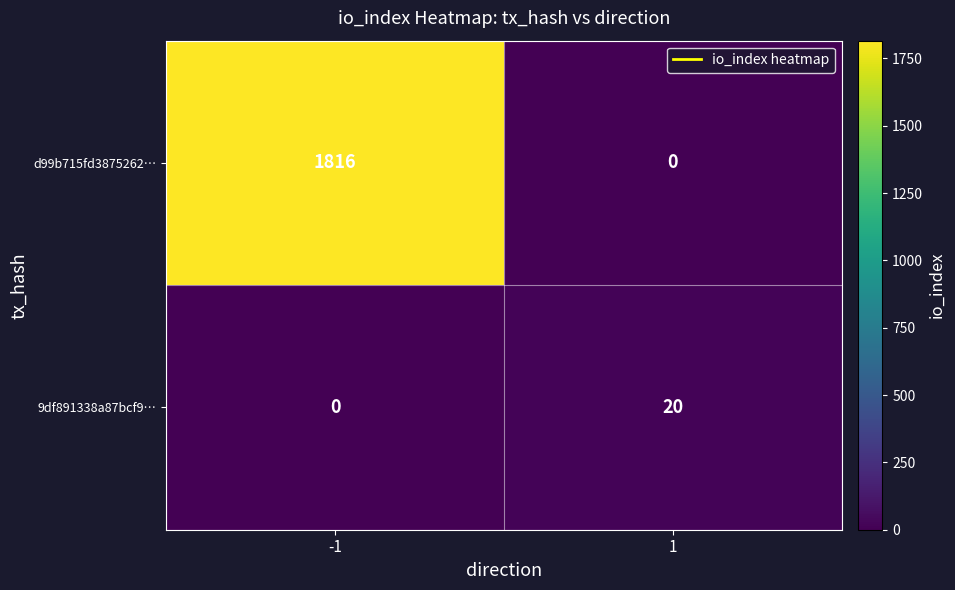

Reading right to left, extract all data points from this chart.

d99b715fd3875262…: 0	1816
9df891338a87bcf9…: 20	0